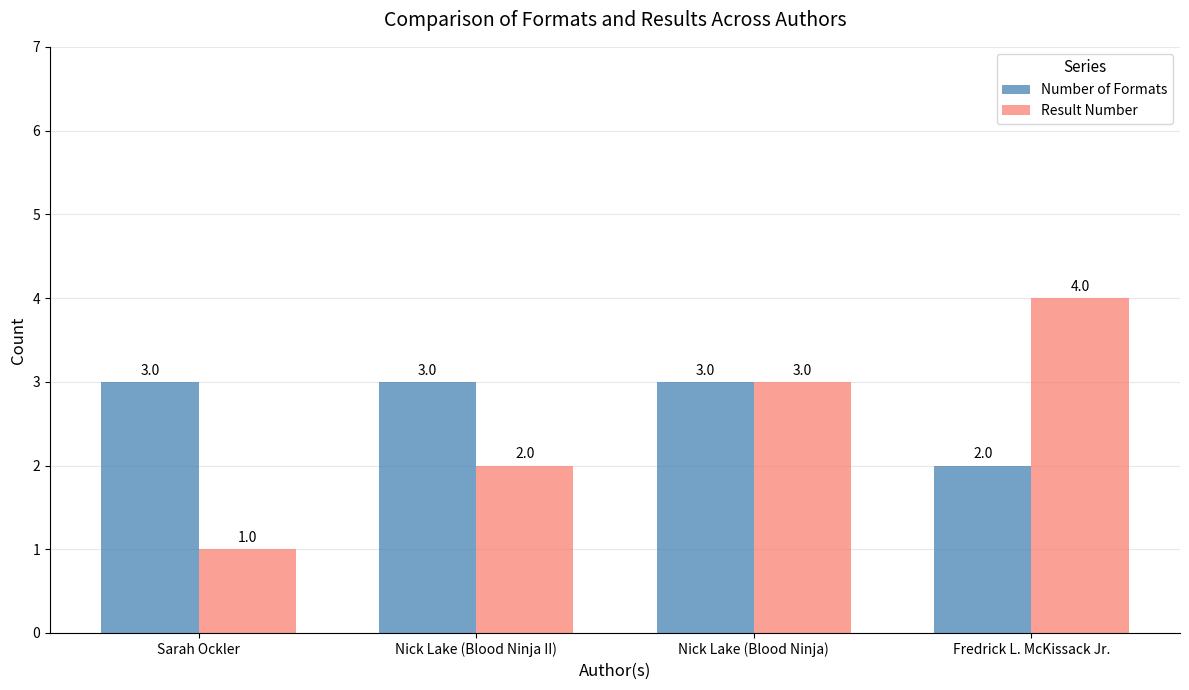

Reading left to right, list all the values displayed in this chart.

Number of Formats: Sarah Ockler=3	Nick Lake (Blood Ninja II)=3	Nick Lake (Blood Ninja)=3	Fredrick L. McKissack Jr.=2
Result Number: Sarah Ockler=1	Nick Lake (Blood Ninja II)=2	Nick Lake (Blood Ninja)=3	Fredrick L. McKissack Jr.=4